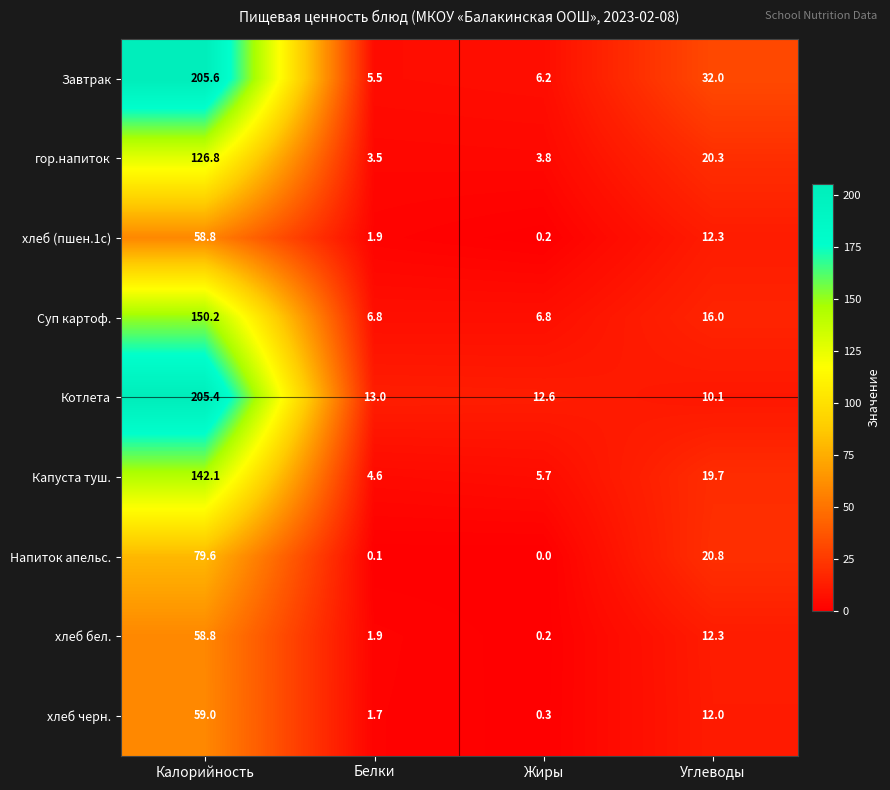

What is the total value across all series at Калорийность?

1086.3